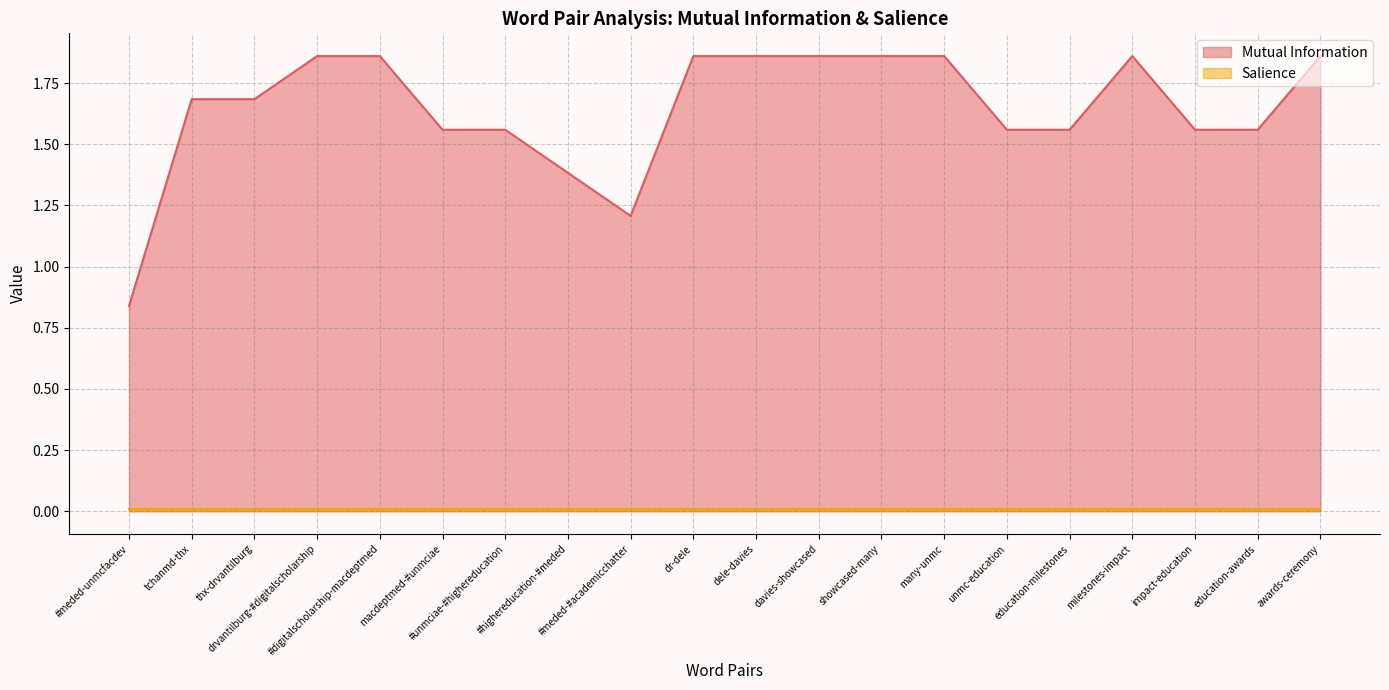

True or false: the data has more than 0 interior local peaks.

True